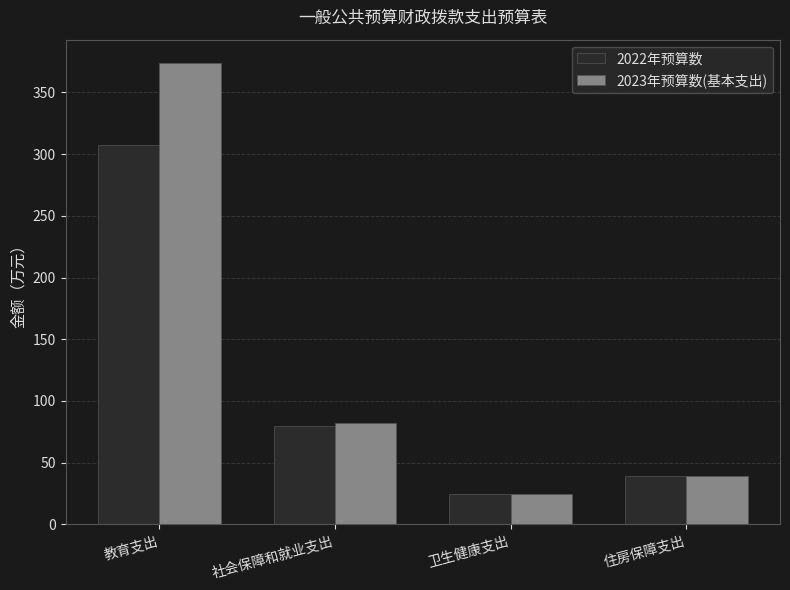

What is the approximate value of 2022年预算数 at 卫生健康支出?

24.7